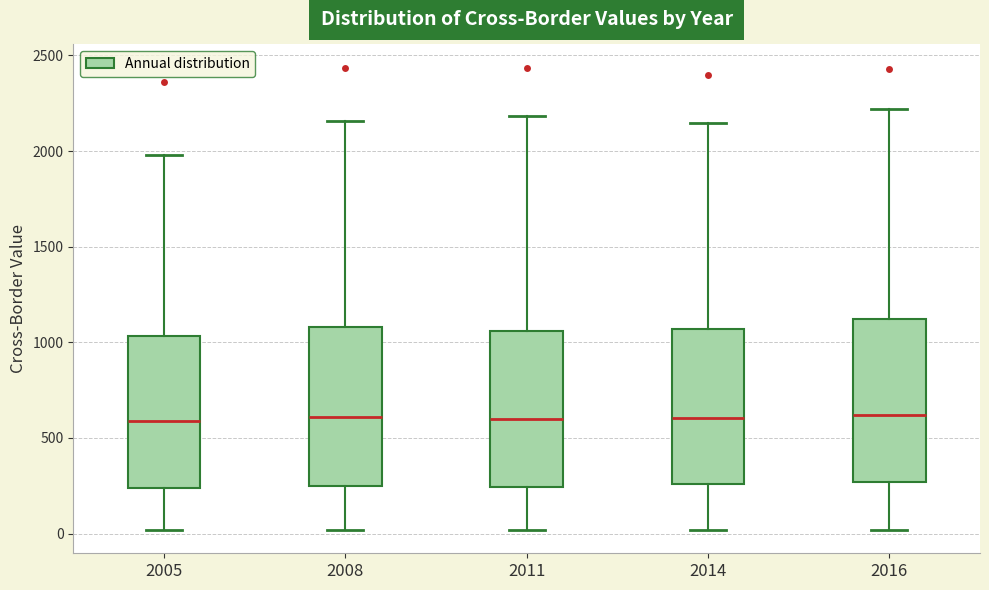

Where does the upper whisker of the box at x = 2014 end on the y-axis? The values are not printed on the chart, so give them approximately, as read against the axis.

2150